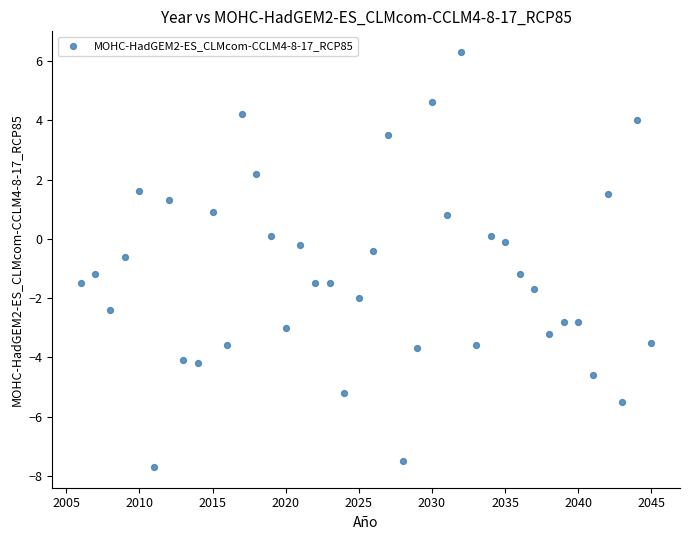

What is the range of Y values (max minus min)?

14.0